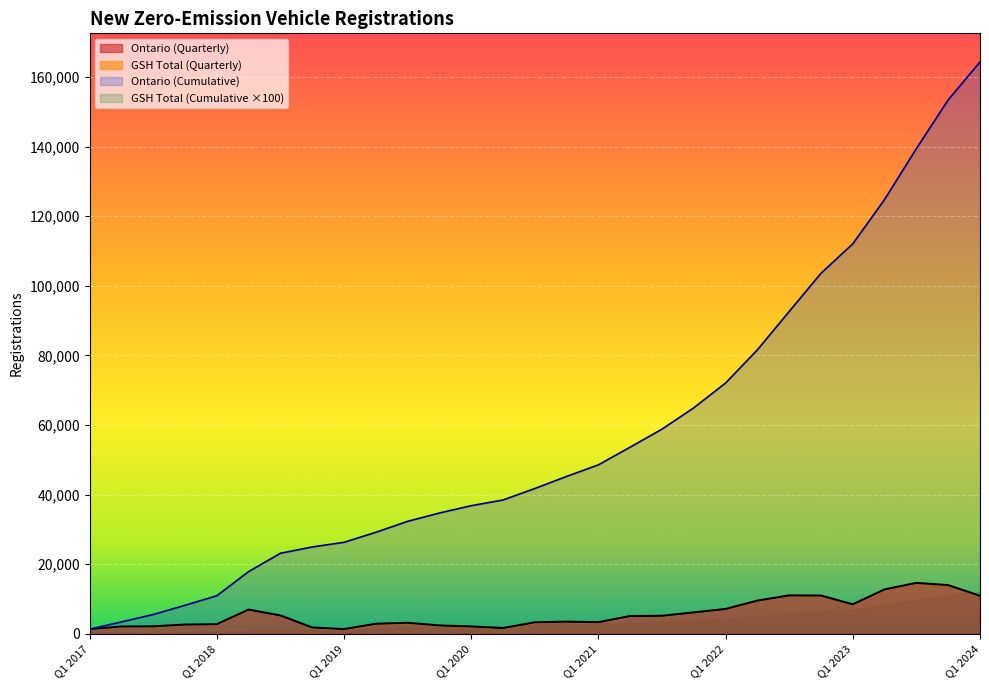

What is the label of the 9th point from the right?

Q1 2022